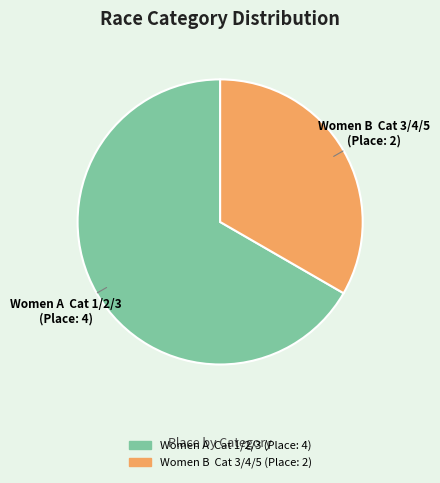

What is the largest slice in the pie chart?

Women A Cat 1/2/3